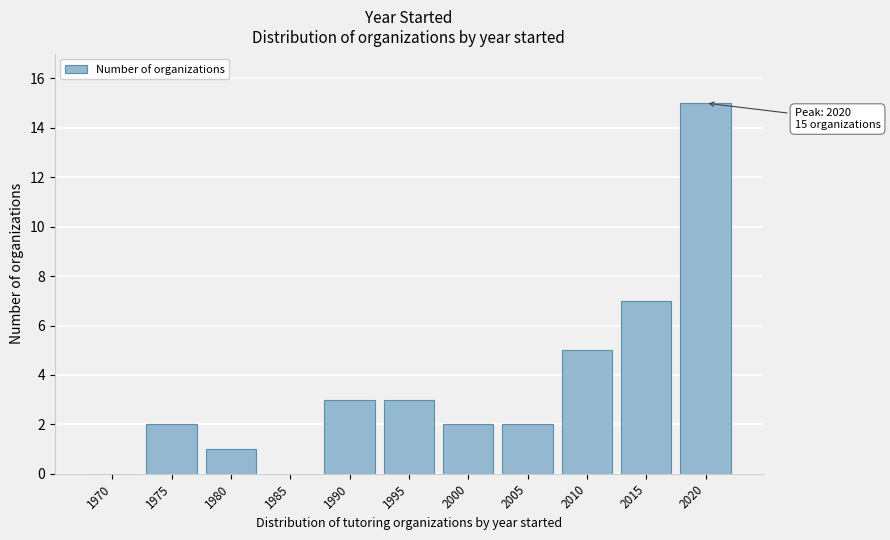

Reading left to right, what are all the values shown in this chart?

1970=0	1975=2	1980=1	1985=0	1990=3	1995=3	2000=2	2005=2	2010=5	2015=7	2020=15